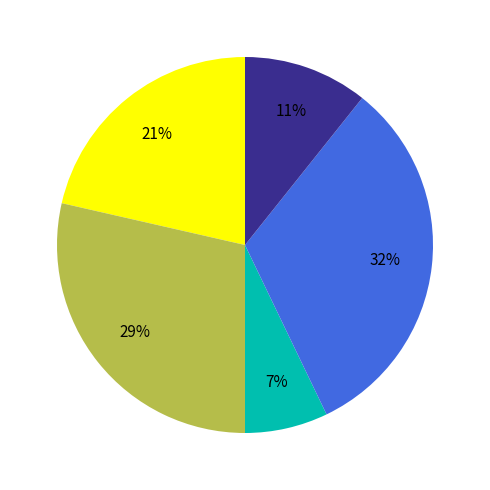

To the nearest percent, what is the average slice percentage?

20%